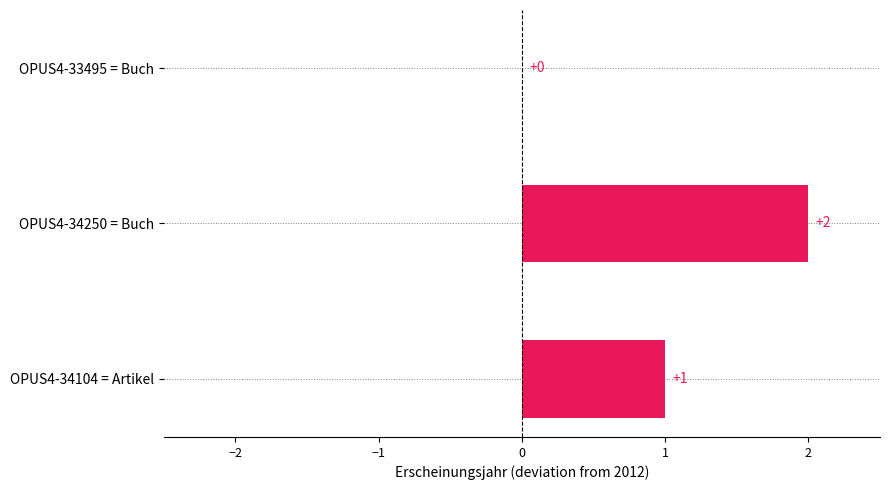

At which label is the value closest to 1?

OPUS4-34104 = Artikel